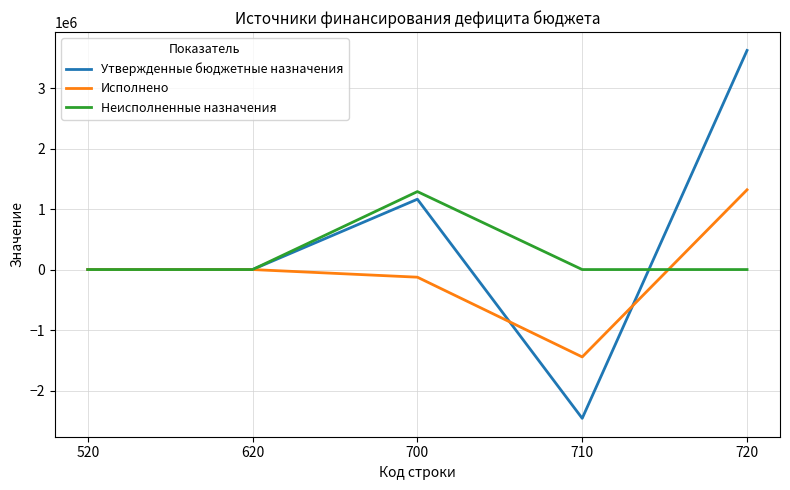

True or false: Неисполненные назначения has a value of 1288691.0 at 700.

True